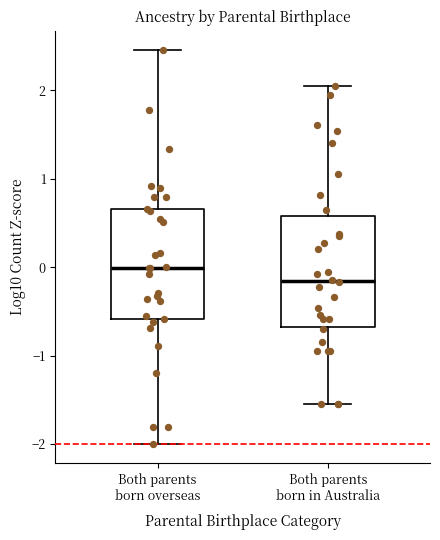

Reading left to right, read every box against the y-axis: the position of its median line, the range the box covers, and the ends of its whiskers. The values are not printed on the chart, so give them approximately, as read against the axis.

Both parents born overseas: median 0.0, box -0.6 to 0.7, whiskers -2.0 to 2.5
Both parents born in Australia: median -0.2, box -0.7 to 0.6, whiskers -1.6 to 2.0